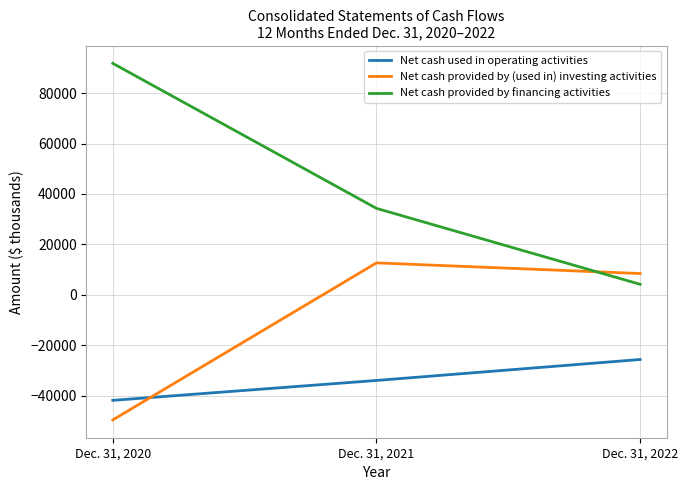

List the series in order of their overall mean, lowest first.

Net cash used in operating activities, Net cash provided by (used in) investing activities, Net cash provided by financing activities